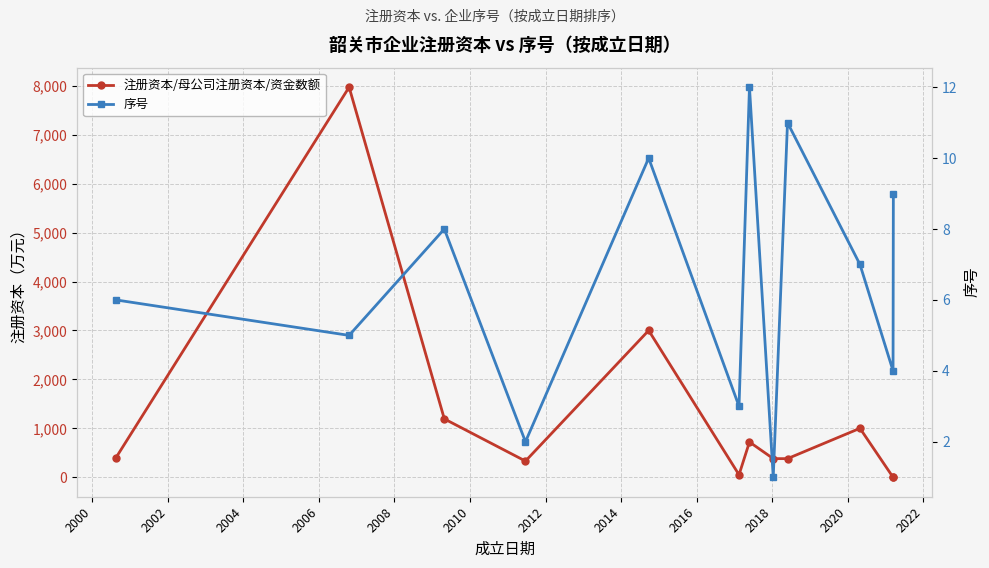

Reading right to left, list all the values displayed in this chart.

注册资本/母公司注册资本/资金数额: 0.0	0.0	1000.0	380.0	380.0	719.9	50.0	3000.0	330.0	1192.5	7973.0	400.6
序号: 9.0	4.0	7.0	11.0	1.0	12.0	3.0	10.0	2.0	8.0	5.0	6.0